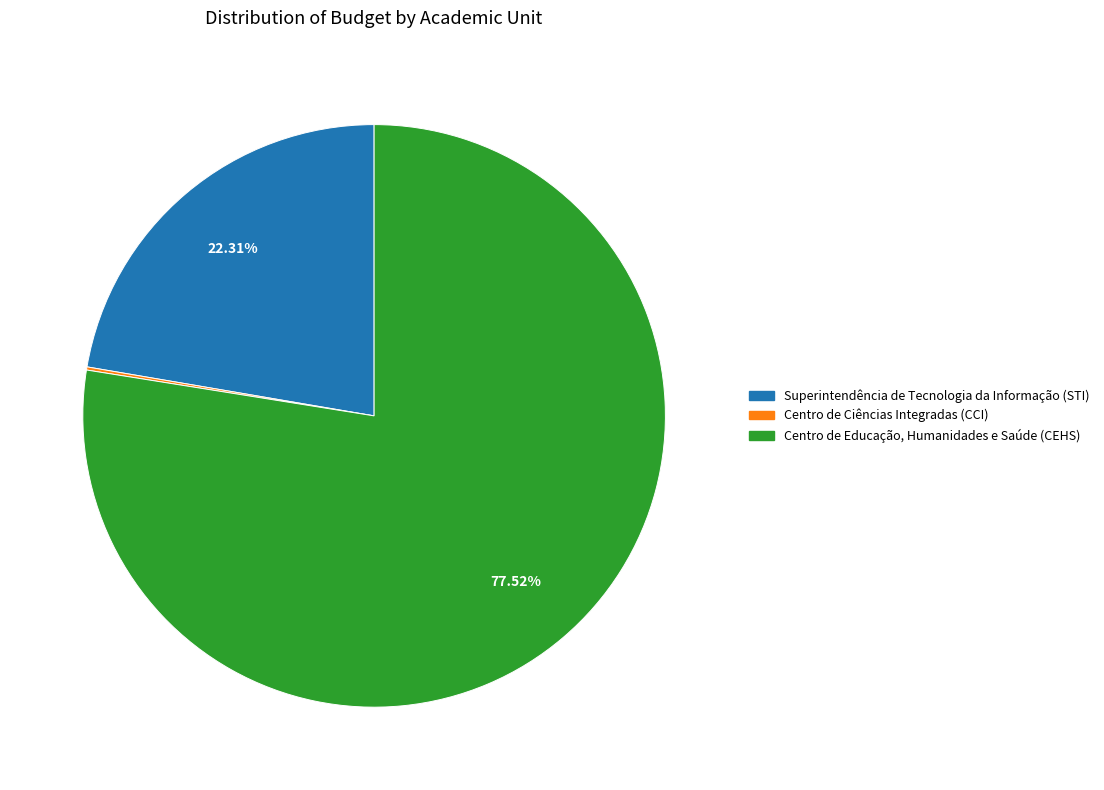

Is there any slice that represents more than half of the pie?

Yes